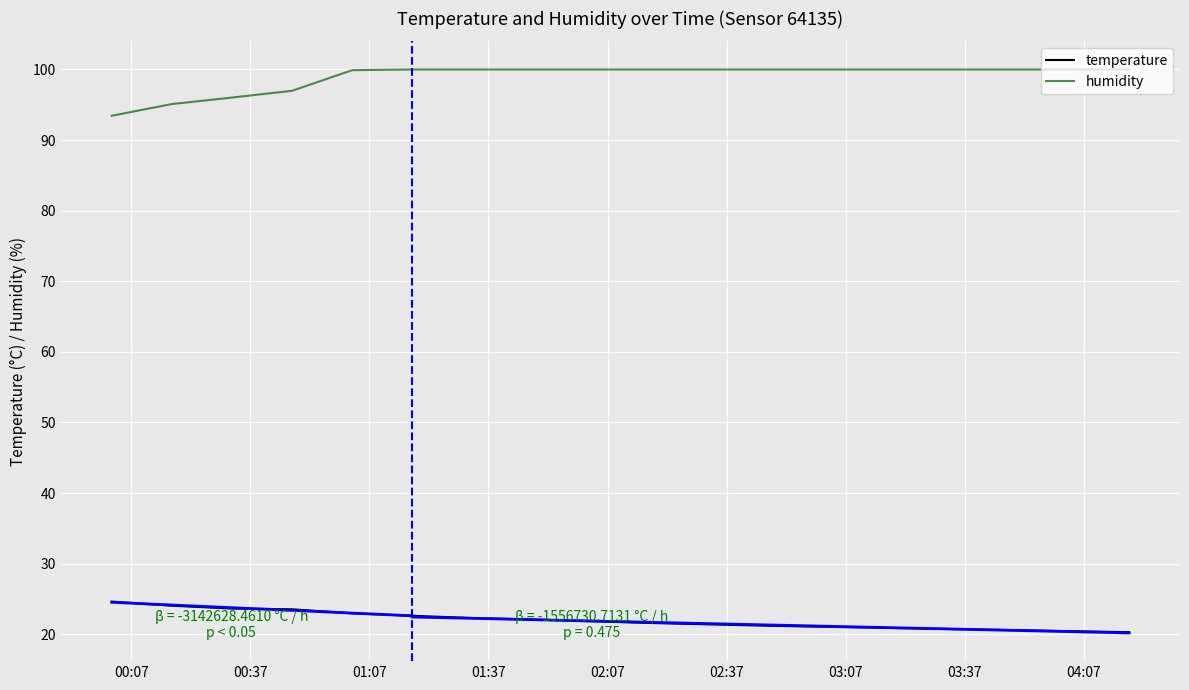

True or false: humidity has more than 1 points higher than both neighbors.

False